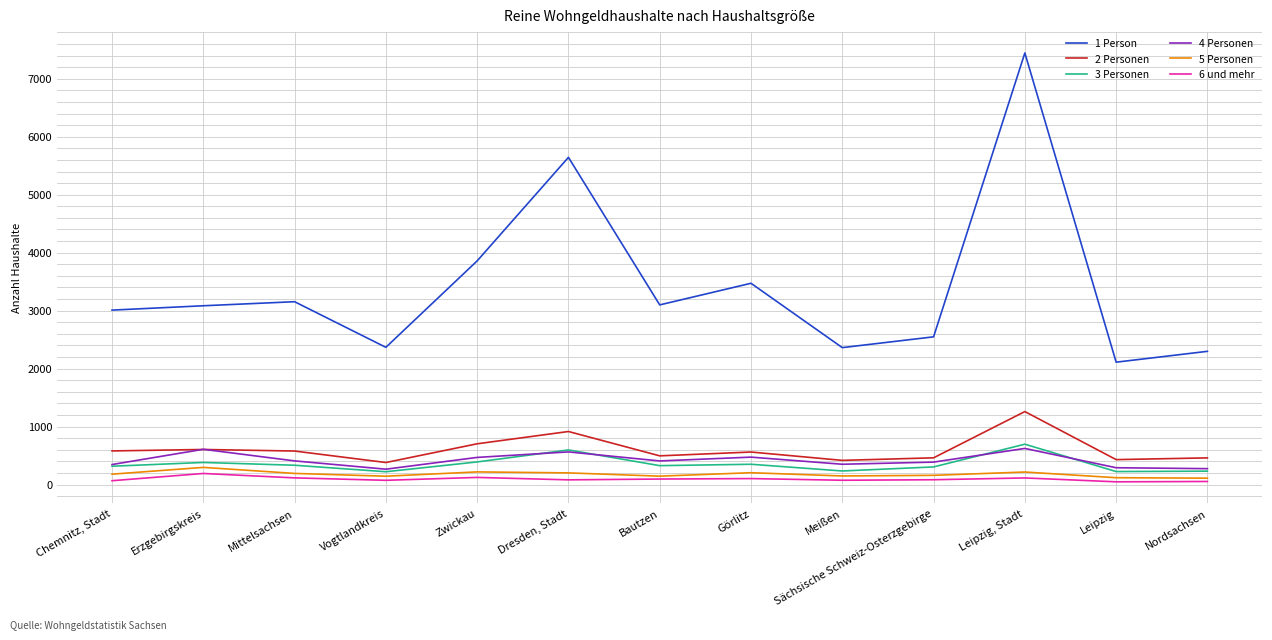

Rank the series by their maximum value, from highest to lowest.

1 Person, 2 Personen, 3 Personen, 4 Personen, 5 Personen, 6 und mehr